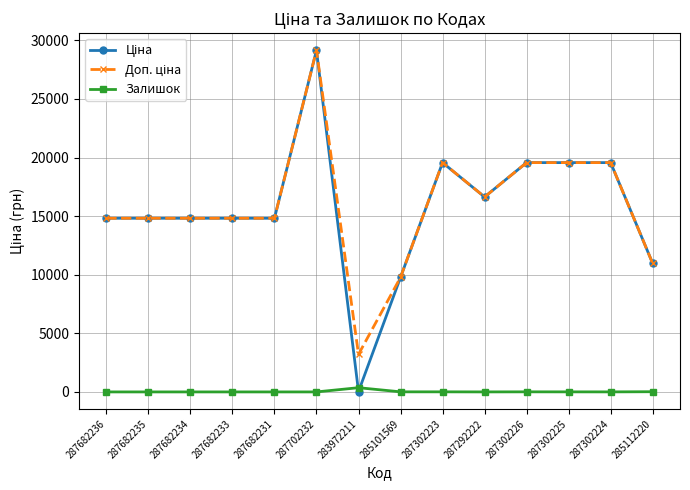

At which category is the sum across all series the highest?

287702232